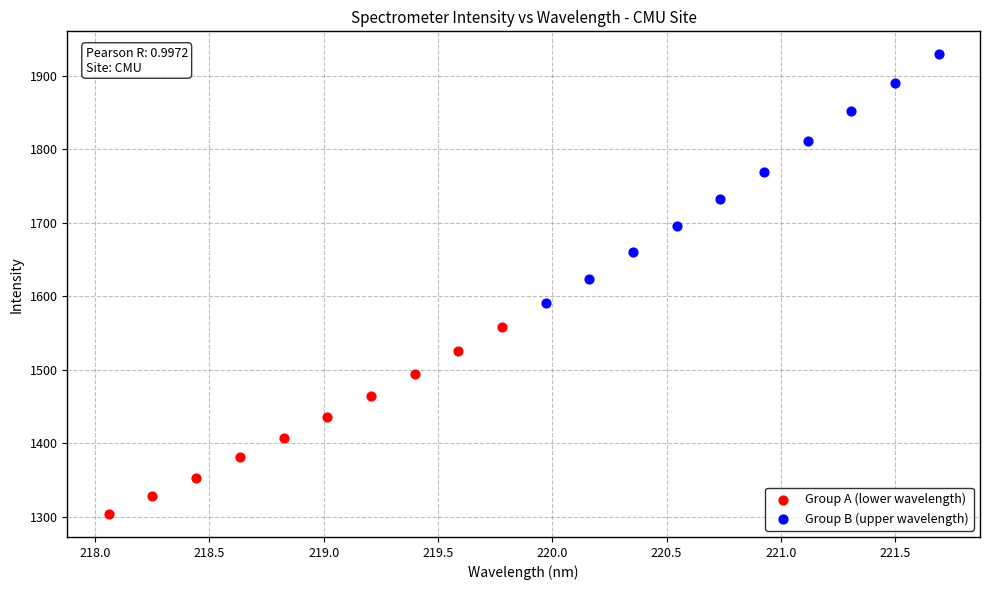

Which series has the widest spread of Y values?

Group B (upper wavelength)